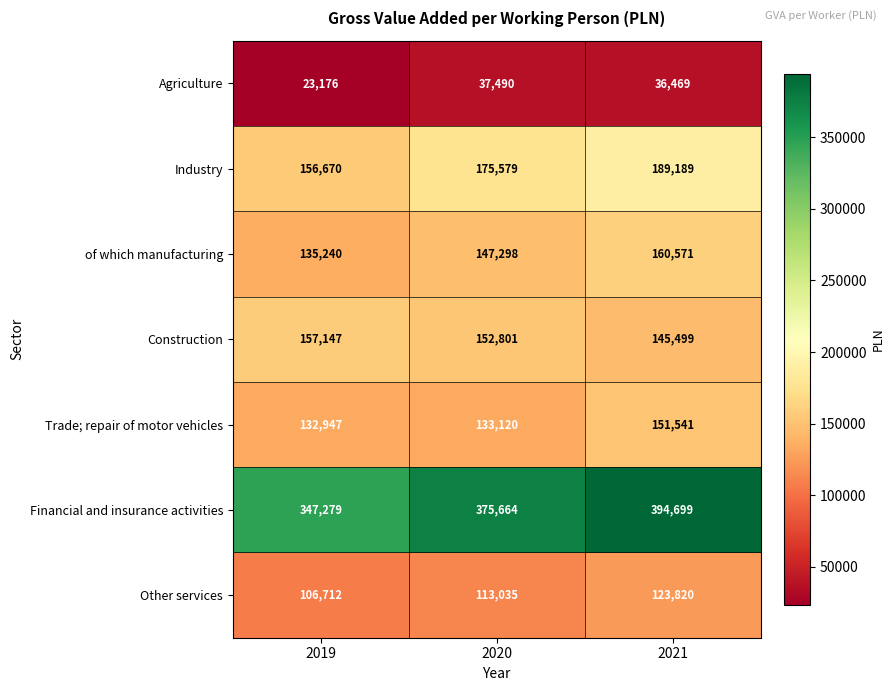

Reading left to right, transcribe all the data shown in this chart.

Agriculture: 2019=23176	2020=37490	2021=36469
Industry: 2019=156670	2020=175579	2021=189189
of which manufacturing: 2019=135240	2020=147298	2021=160571
Construction: 2019=157147	2020=152801	2021=145499
Trade; repair of motor vehicles: 2019=132947	2020=133120	2021=151541
Financial and insurance activities: 2019=347279	2020=375664	2021=394699
Other services: 2019=106712	2020=113035	2021=123820